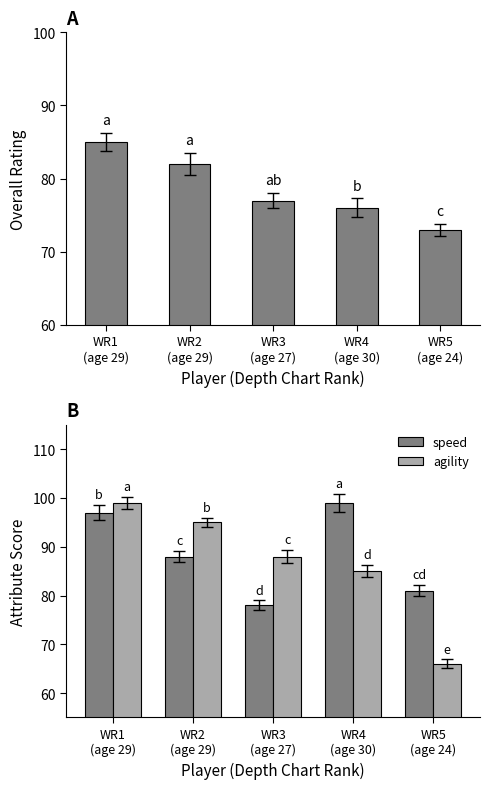

True or false: agility has a value of 54 at WR4
(age 30).

False